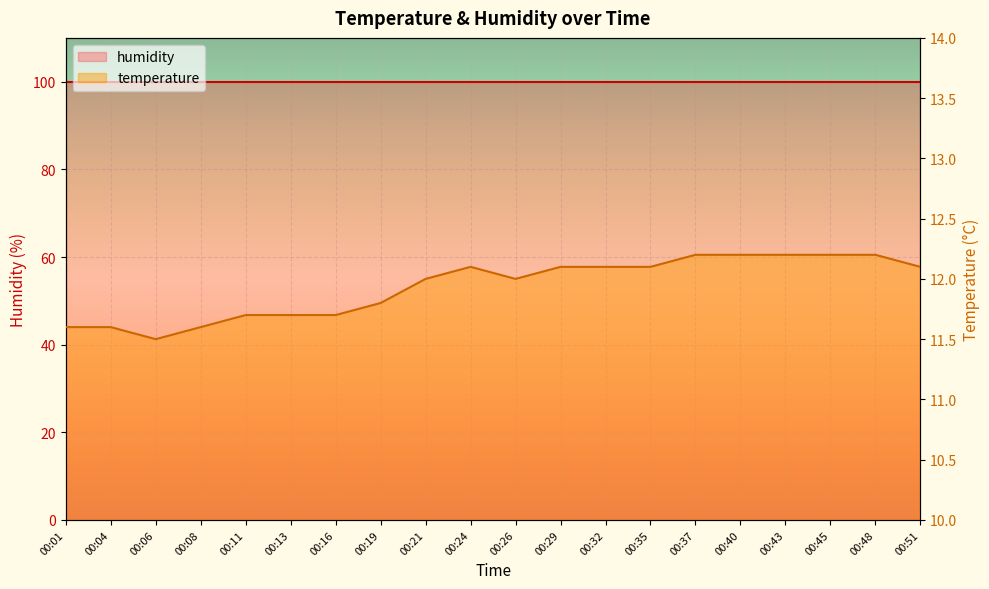

True or false: the data shows 11.7 at 00:13.

True